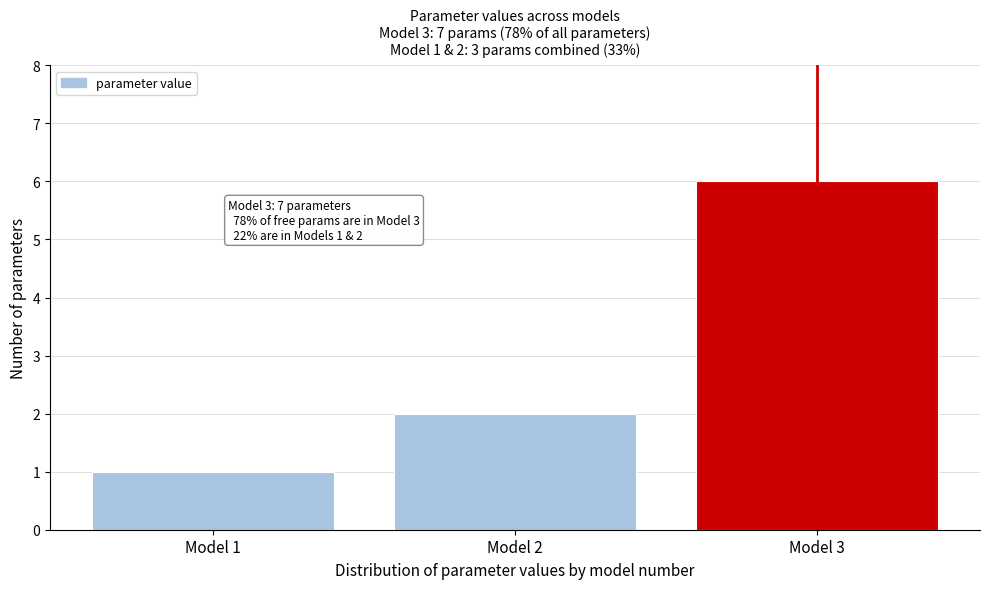

Reading left to right, extract all data points from this chart.

1	2	6